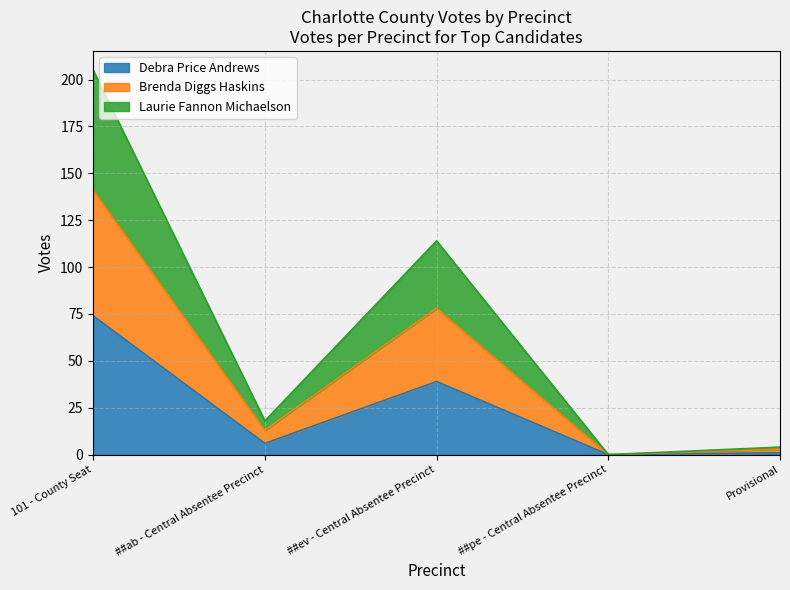

At which category is the sum across all series the highest?

101 - County Seat